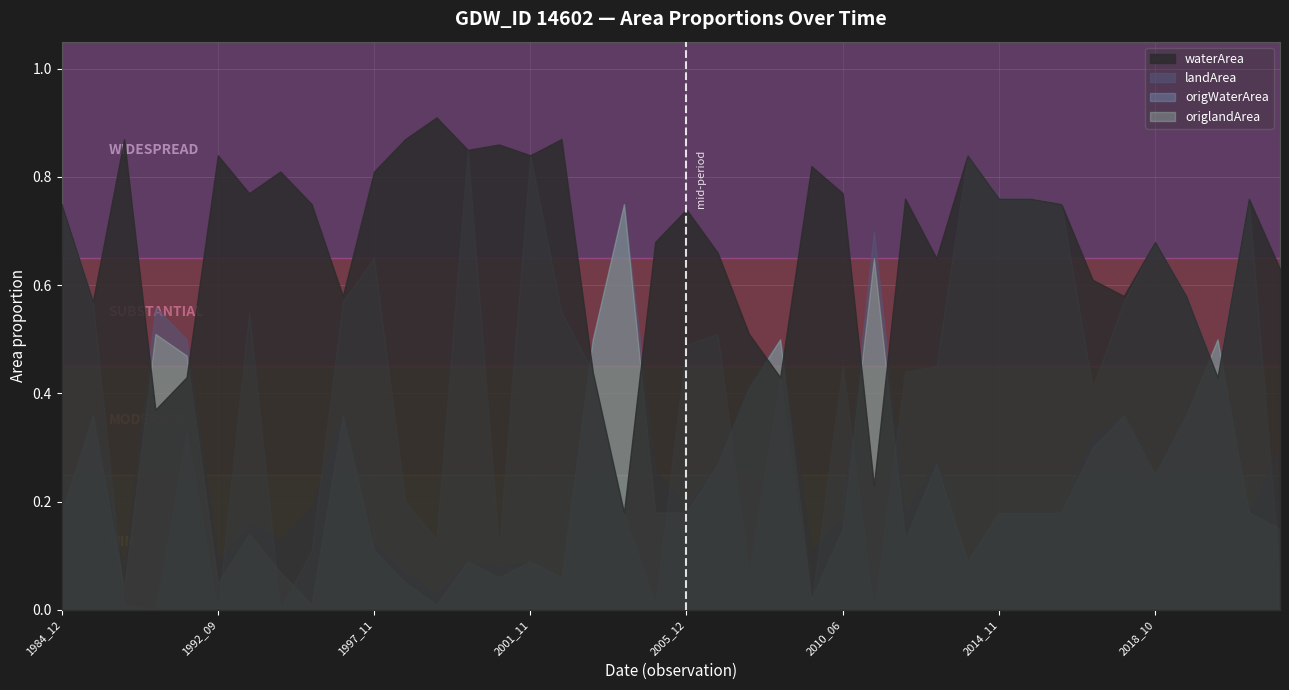

List the labels in order of origWaterArea value, largest first.

2000_09, 2001_11, 2013_08, 2014_11, 2014_12, 2019_11, 1984_12, 2016_10, 2018_10, 1997_11, 2019_03, 1987_02, 1997_03, 2018_01, 2003_10, 1994_11, 2007_04, 2005_12, 2010_06, 2013_03, 2012_10, 2004_03, 2009_02, 2019_04, 2017_09, 1988_08, 1998_04, 2005_02, 1998_09, 1996_05, 2000_10, 2008_05, 2020_09, 2005_06, 2009_08, 1987_08, 1988_05, 1992_09, 2012_06, 1995_09